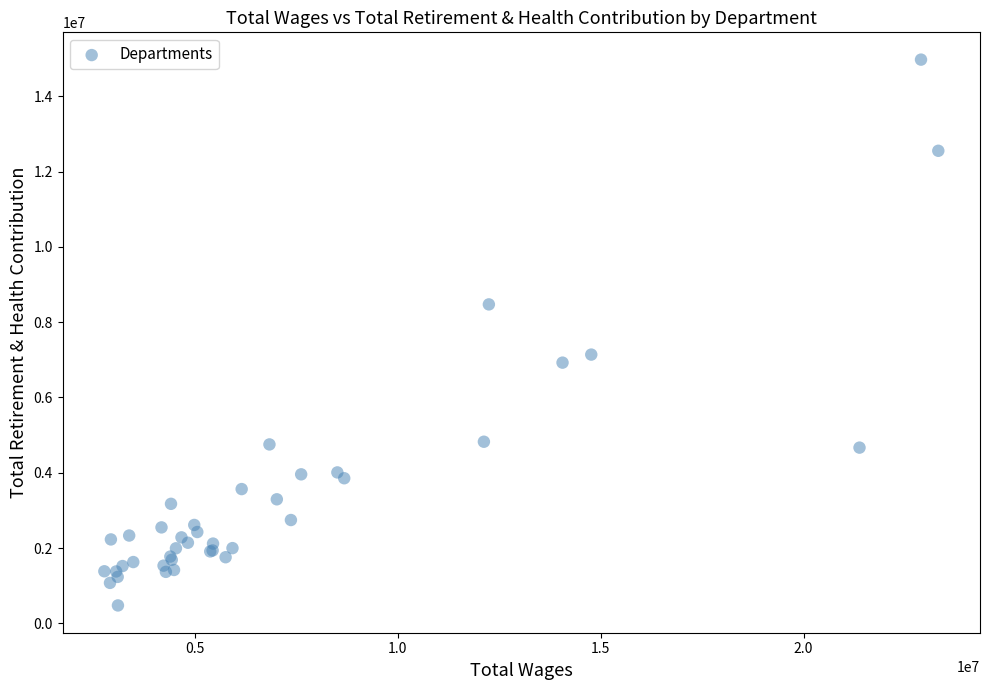

What Y value in the scatter plot is closest to 7724136?

7138234